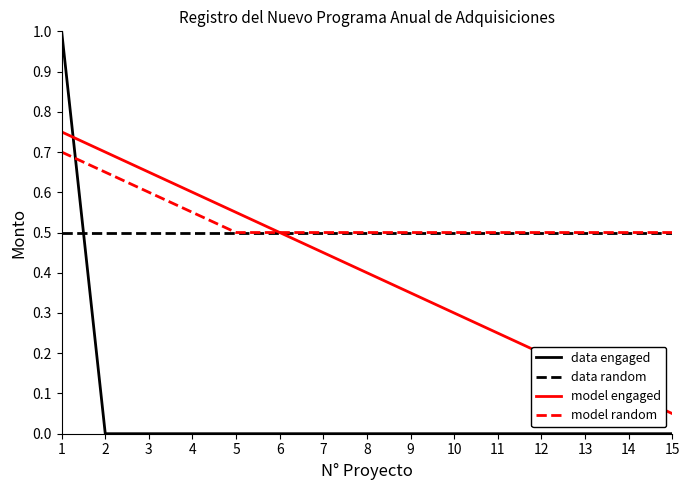

True or false: data random has a value of 0.7 at 11.

False